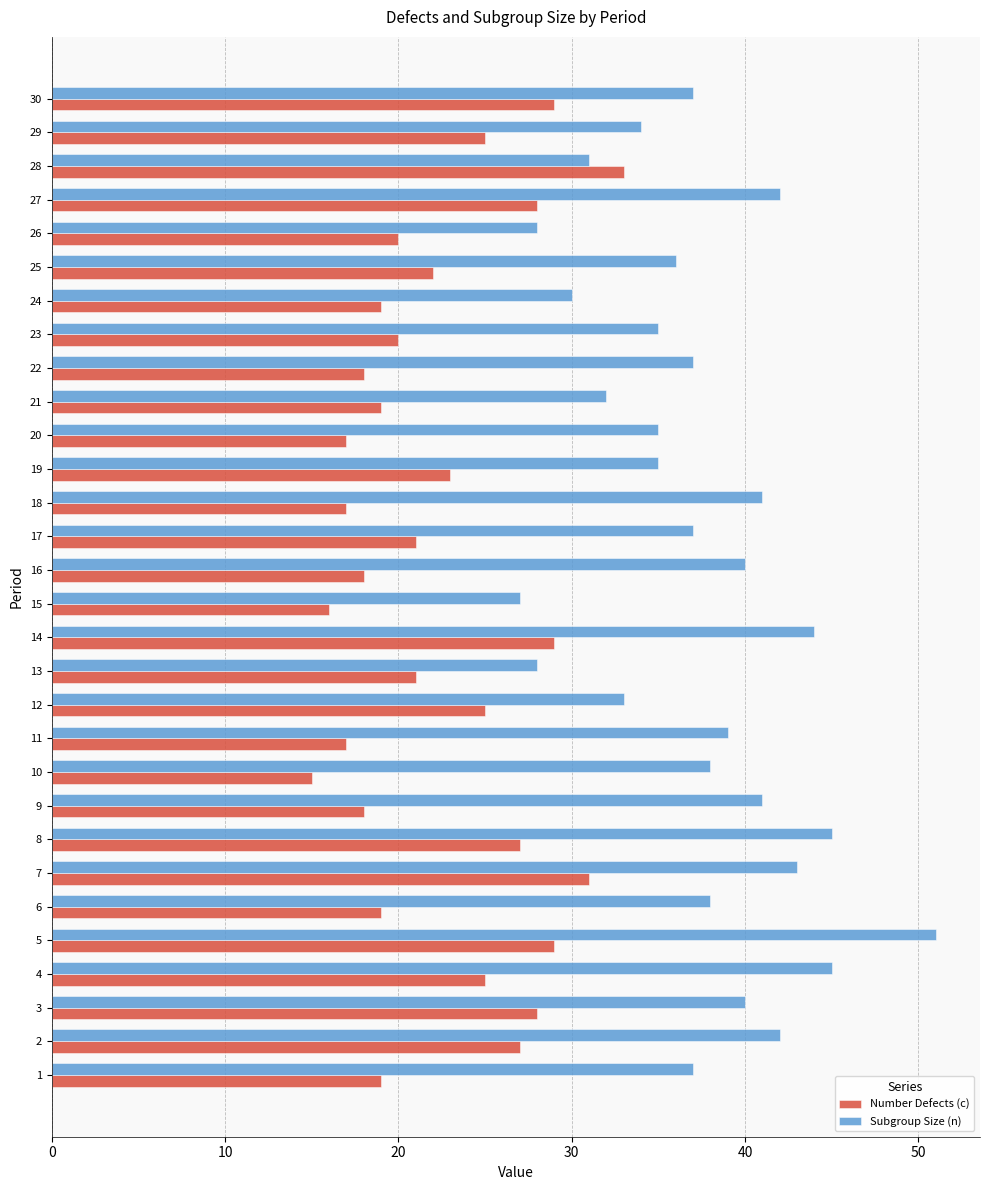

Count the number of categories in the chart.

30